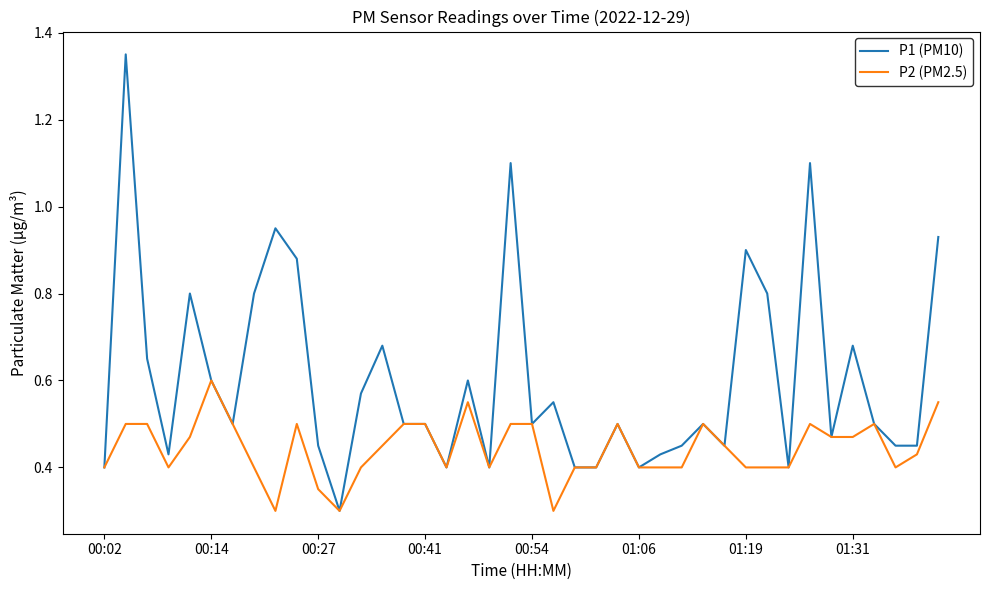

Which series has the largest total across all categories?

P1 (PM10)